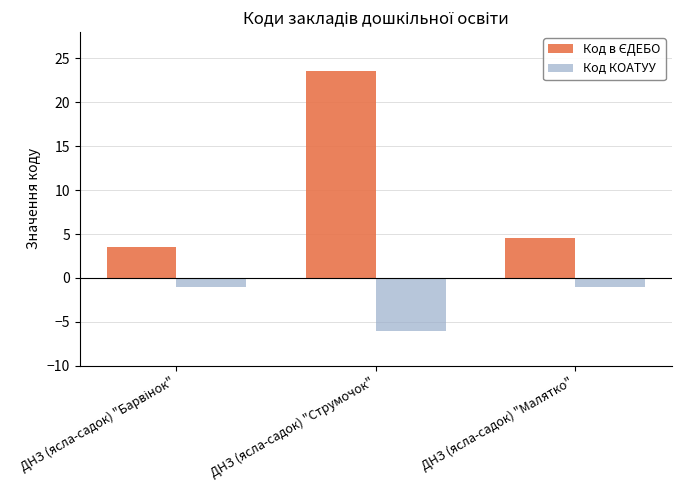

What is the spread (max minus min) of values at ДНЗ (ясла-садок) "Струмочок"?

29.5